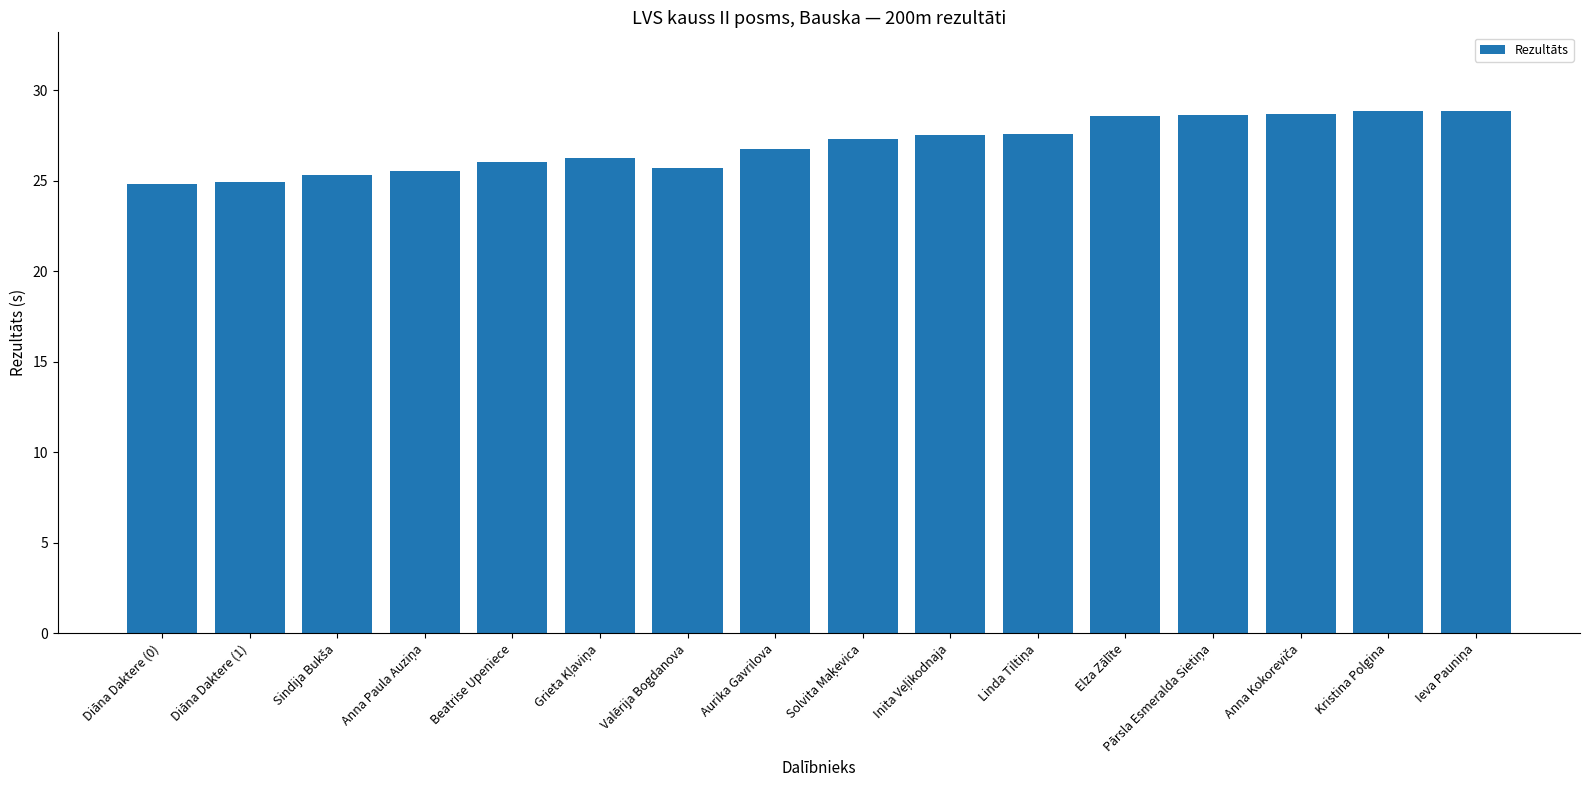

What is the greatest value displayed?

28.9